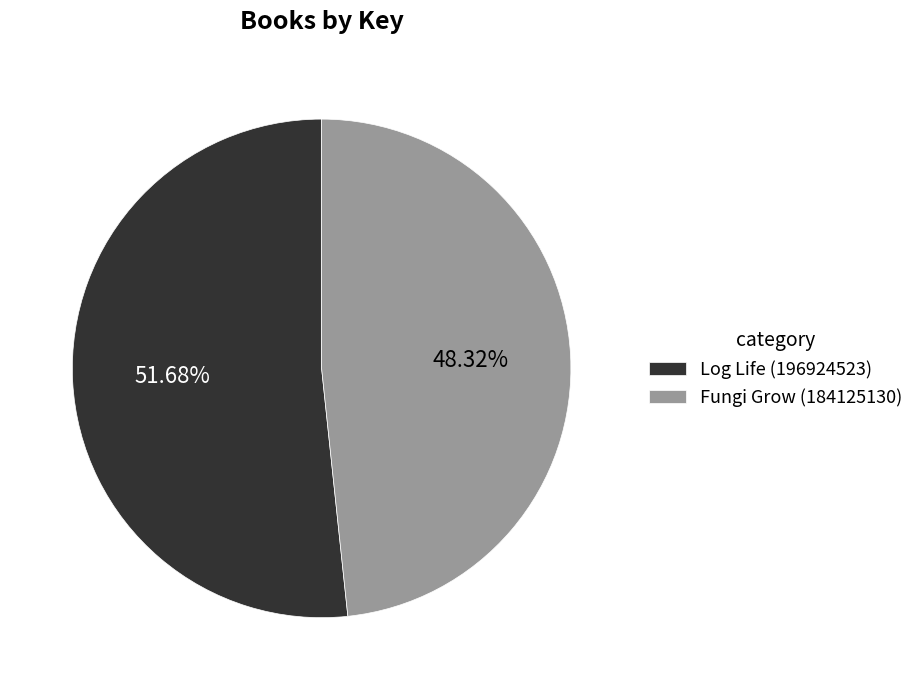

Which slice represents more than half of the pie?

Log Life (196924523)